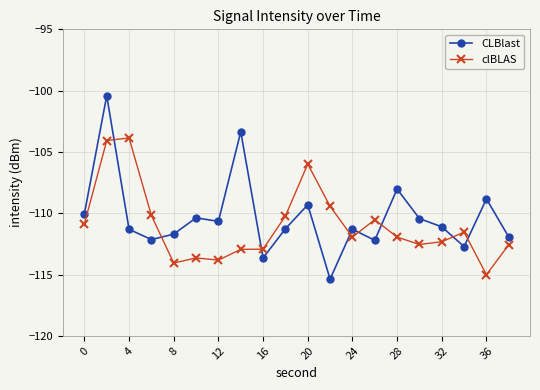

True or false: CLBlast and clBLAS cross at least once.

True